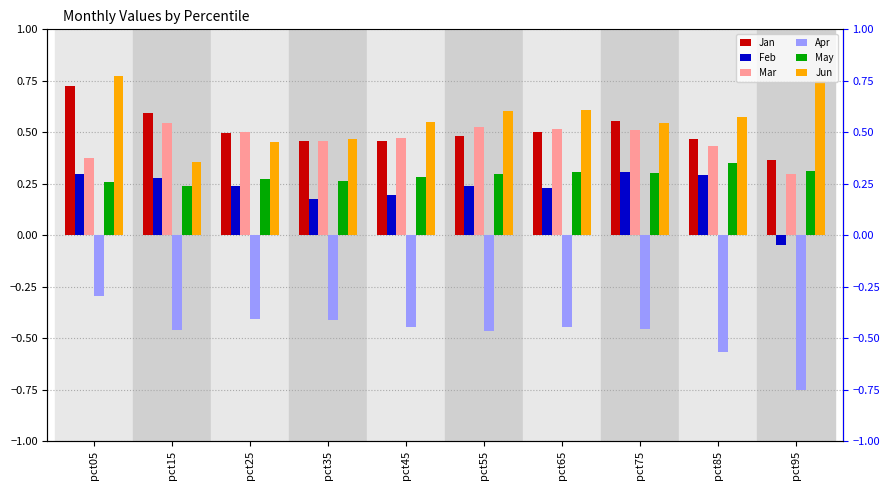

At which label does May reach its minimum?

pct15